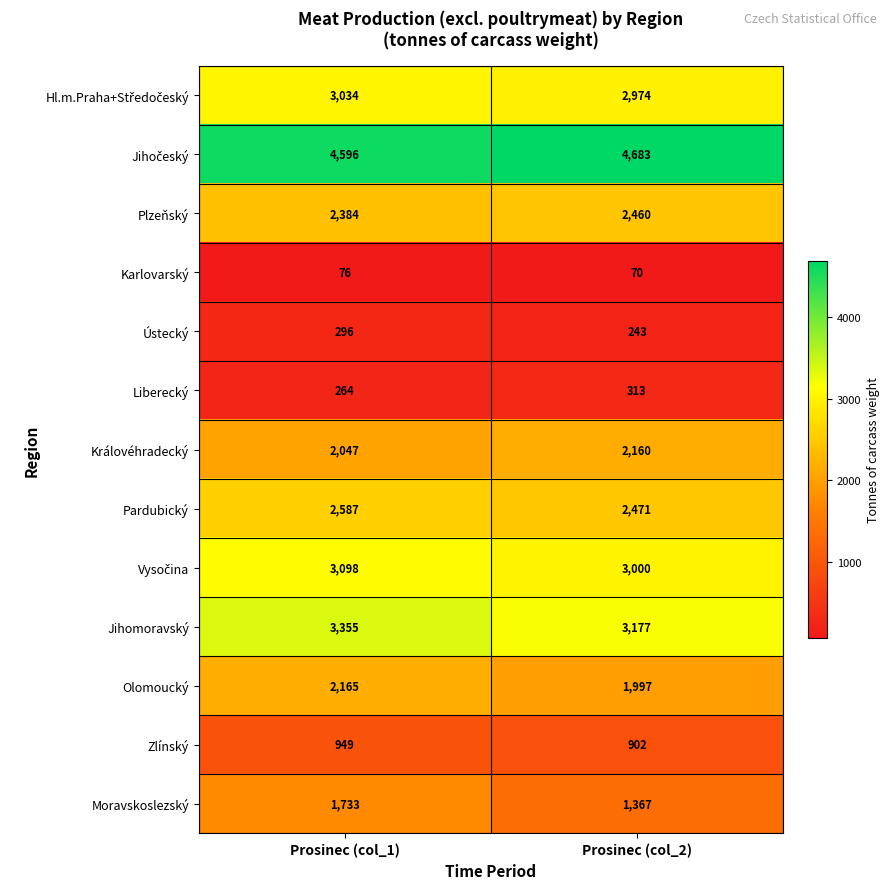

What is the difference between the Jihomoravský values at Prosinec (col_2) and Prosinec (col_1)?

178